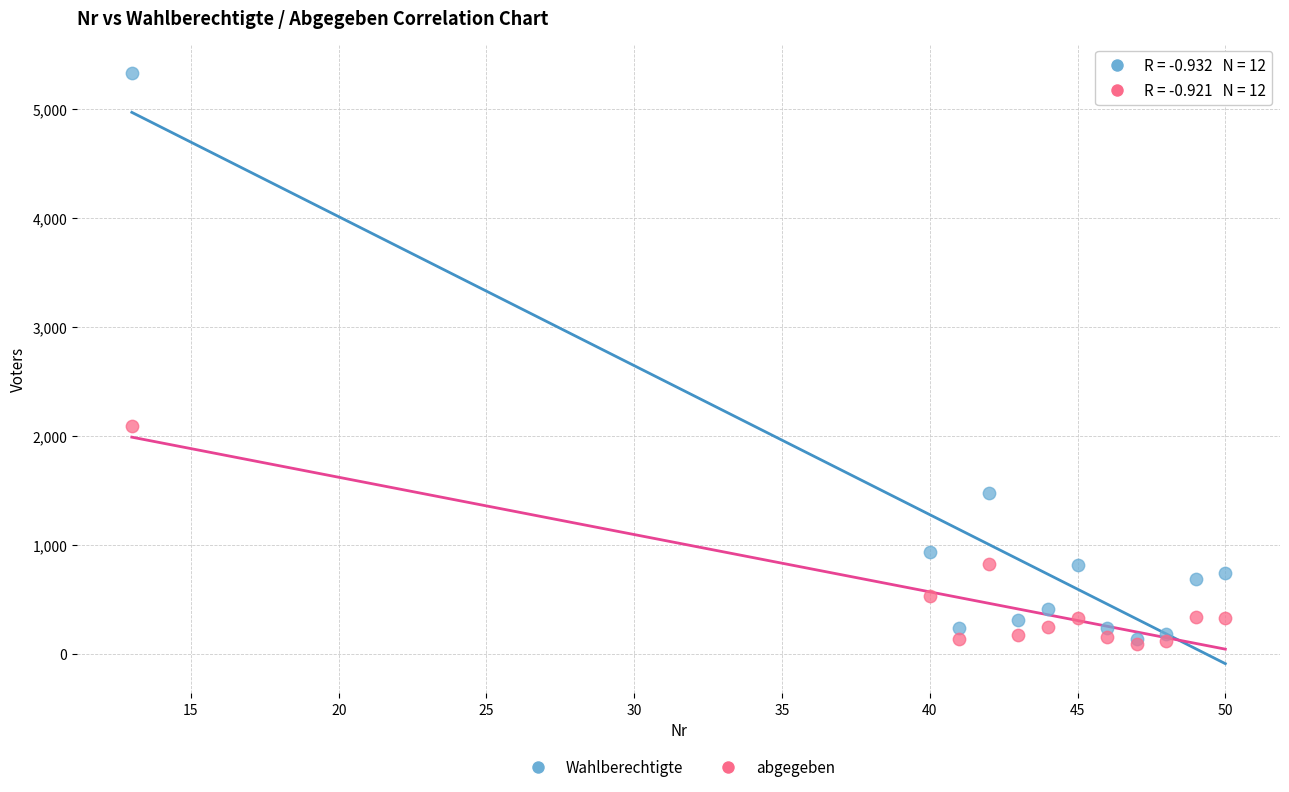

What are all the series names shown in the legend?

Wahlberechtigte, abgegeben